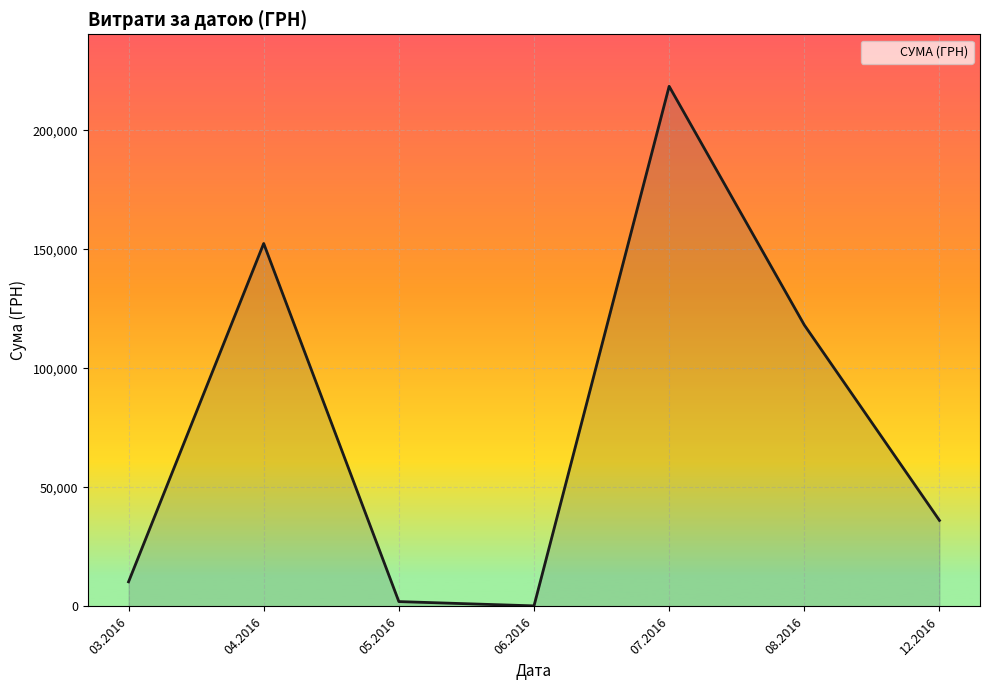

The value at 08.2016 is 118239.8. True or false?

True